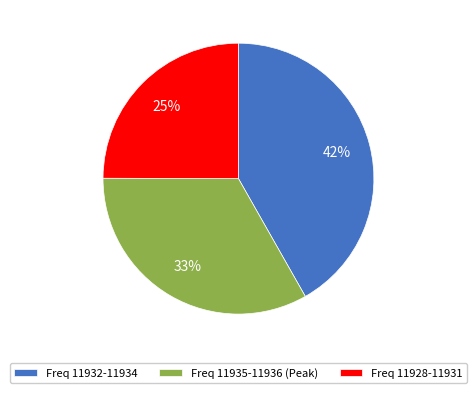

Which slice is the smallest?

Freq 11928-11931